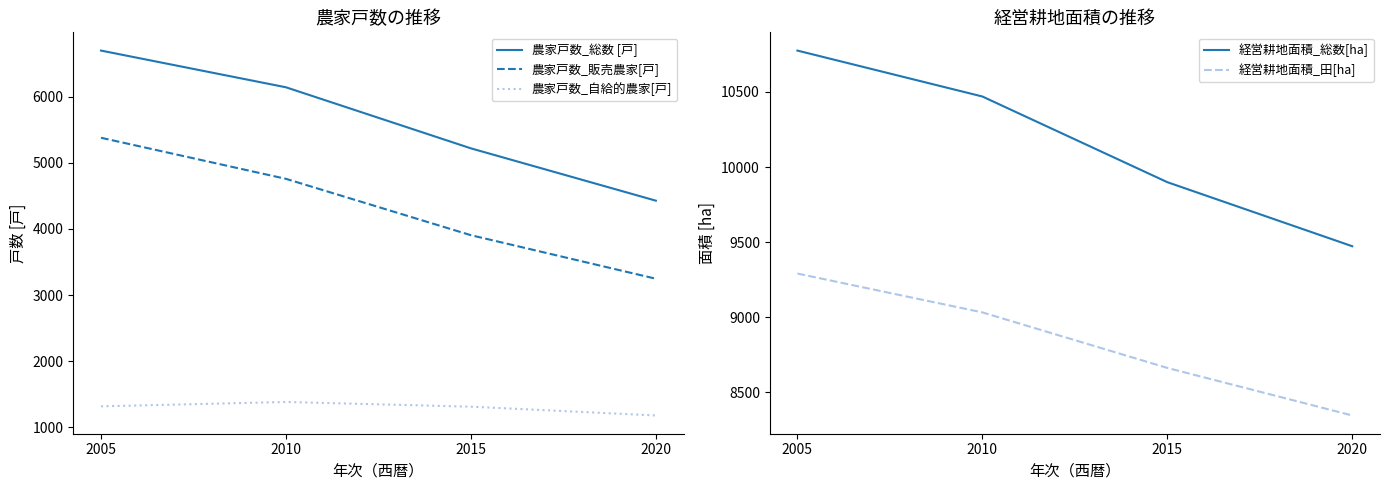

At how many categories does at least one series exceed 7810?

4